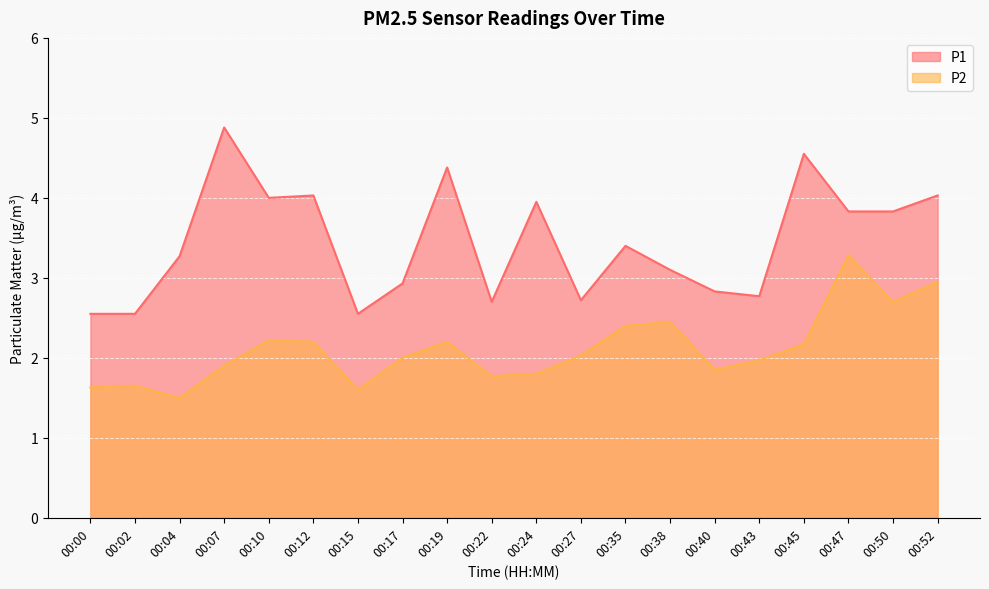

What is the value of the P2 point at the 4th from the left?

1.9